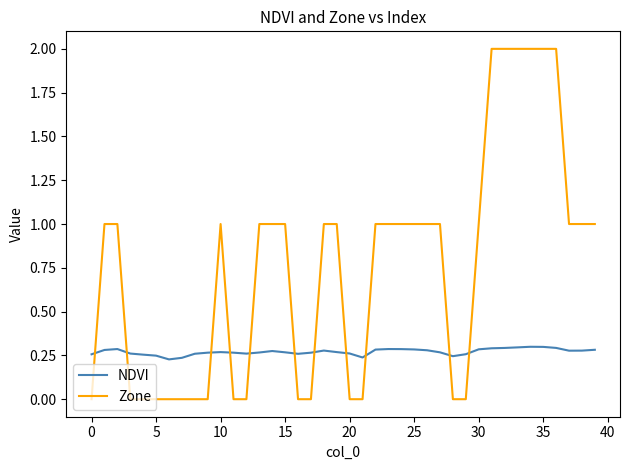

Which series ends up on top after the final intersection of Zone and NDVI?

Zone